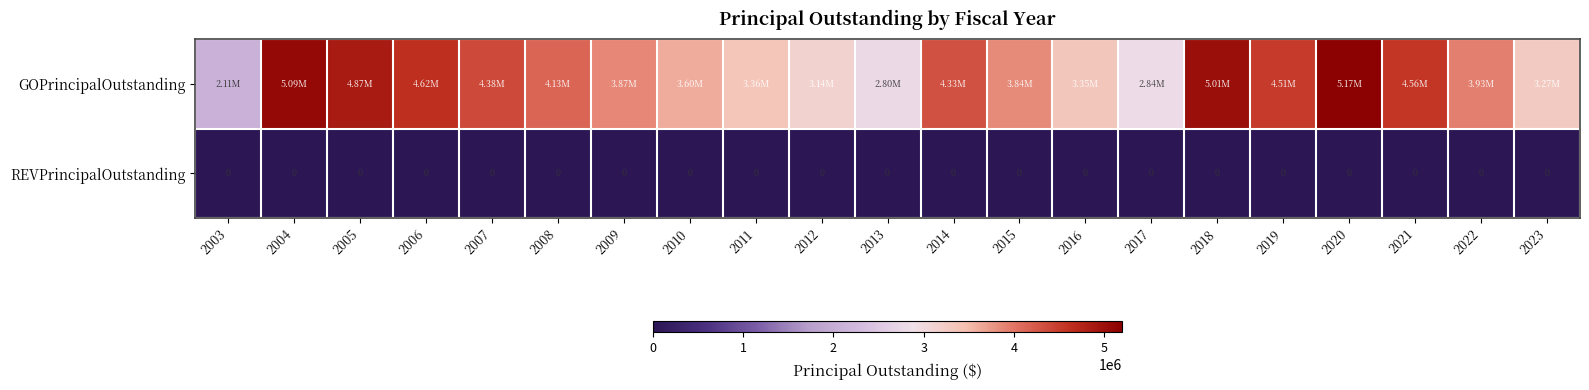

Rank the series by their maximum value, from highest to lowest.

GOPrincipalOutstanding, REVPrincipalOutstanding